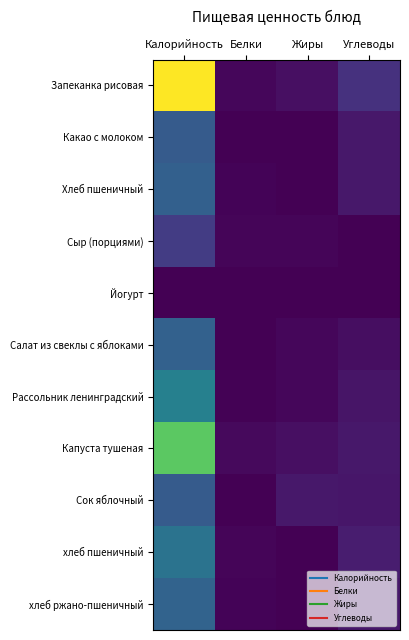

How many data points does each series have?

4